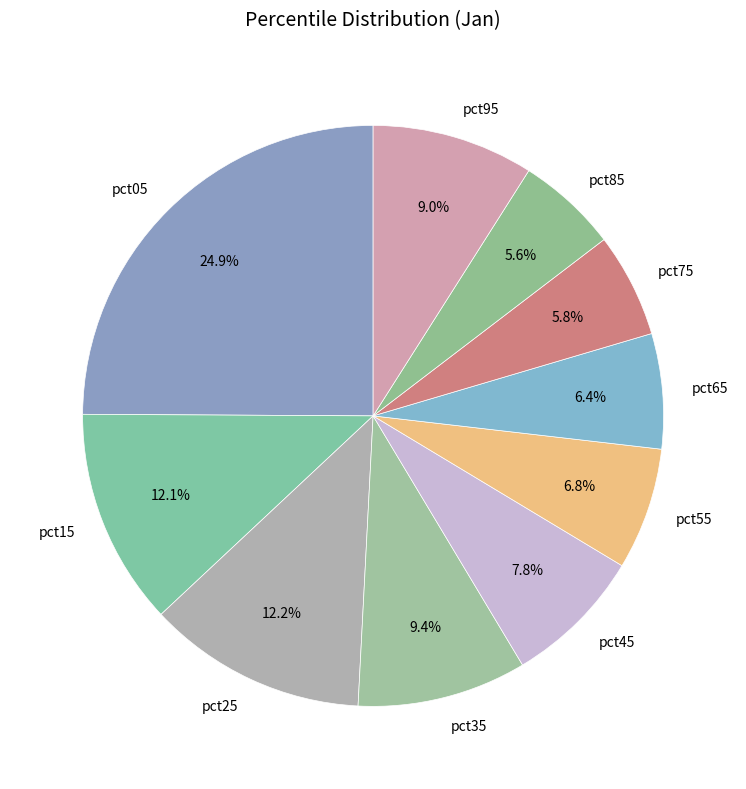

Does pct65 account for over 50% of the chart?

No